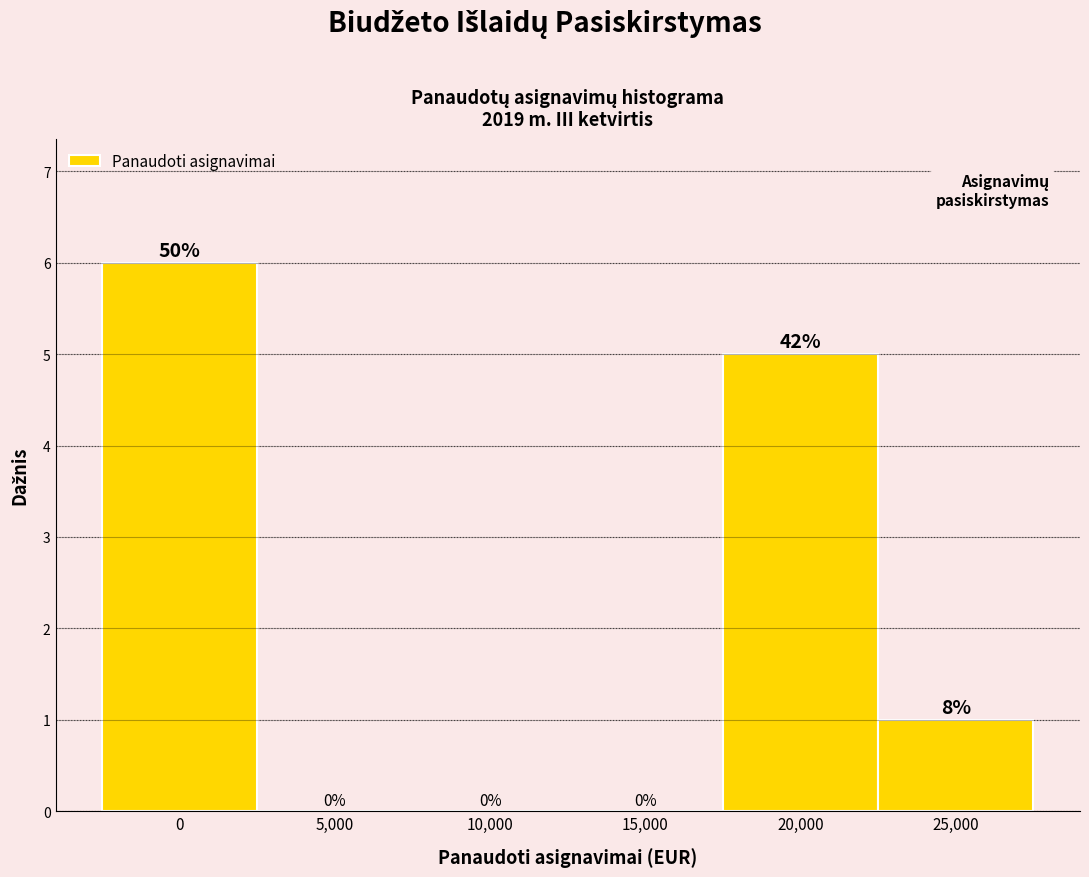

Reading left to right, what are all the values shown in this chart?

0=6	5,000=0	10,000=0	15,000=0	20,000=5	25,000=1